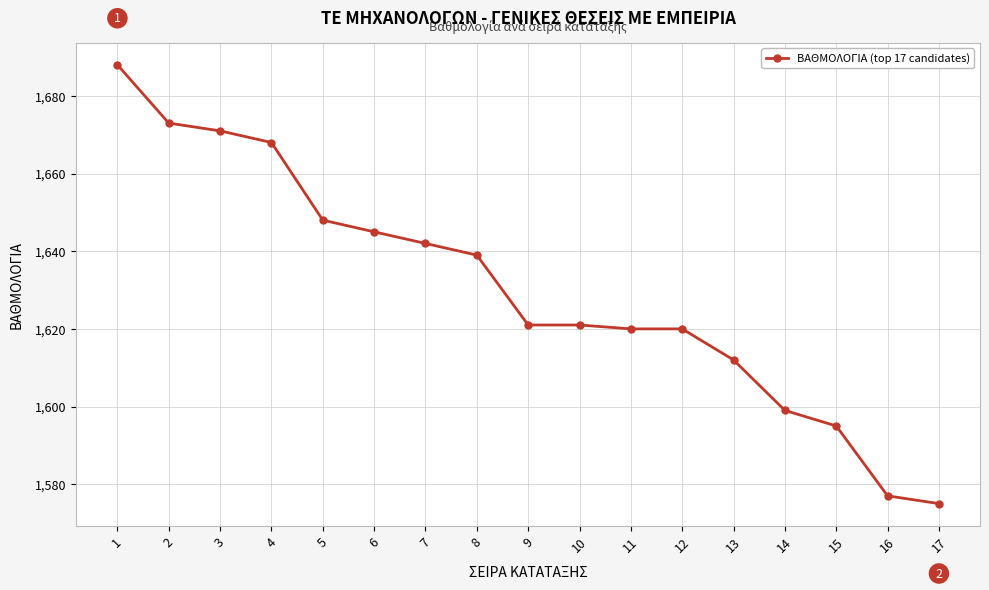

What is the smallest value displayed?

1575